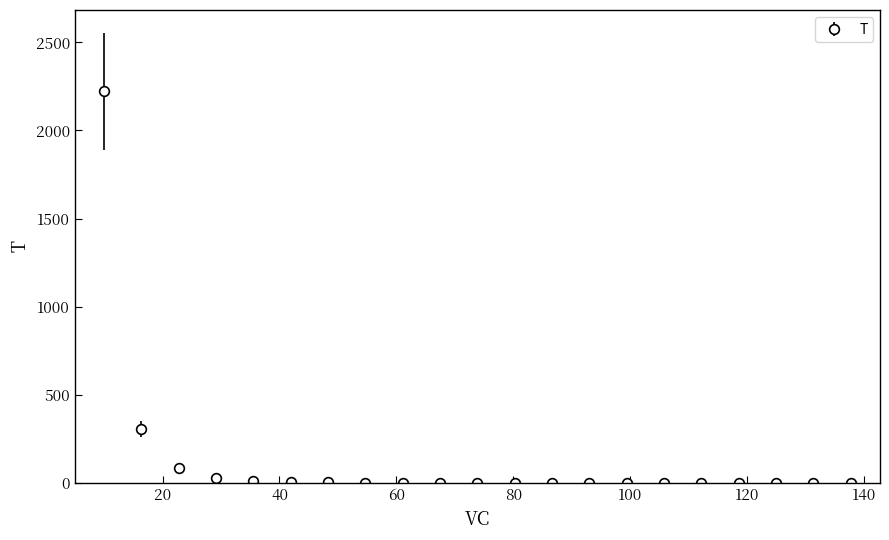

What is the difference between the maximum and minimum values?

2222.2